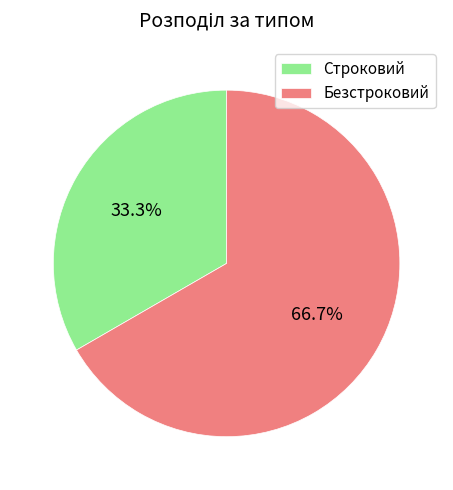

To the nearest percent, what portion does Строковий represent?

33%